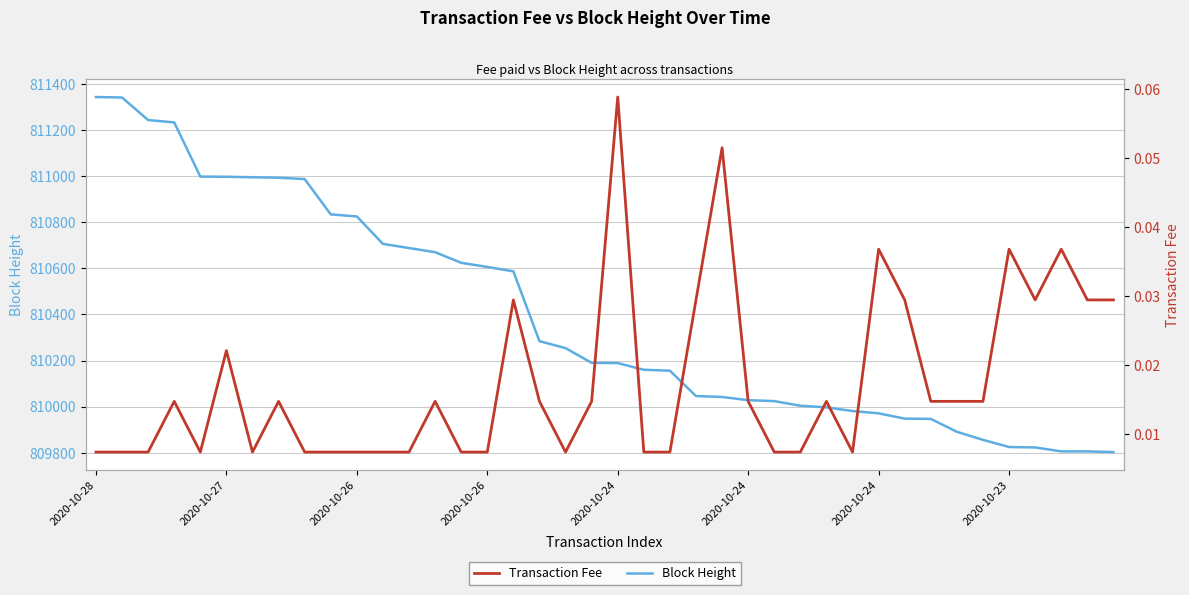

What are all the series names shown in the legend?

Block Height, Transaction Fee